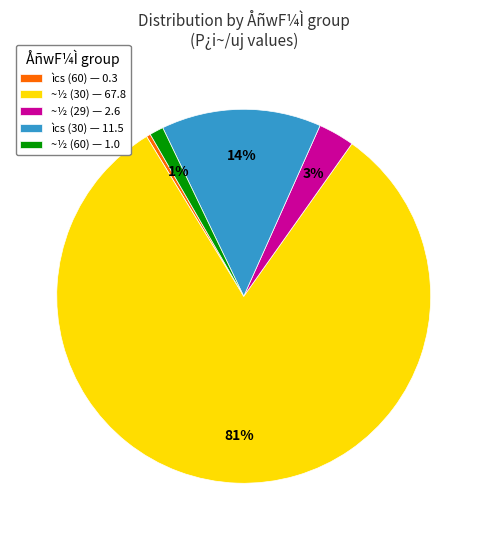

Between ~½ (29) — 2.6 and ìcs (30) — 11.5, which is larger?

ìcs (30) — 11.5